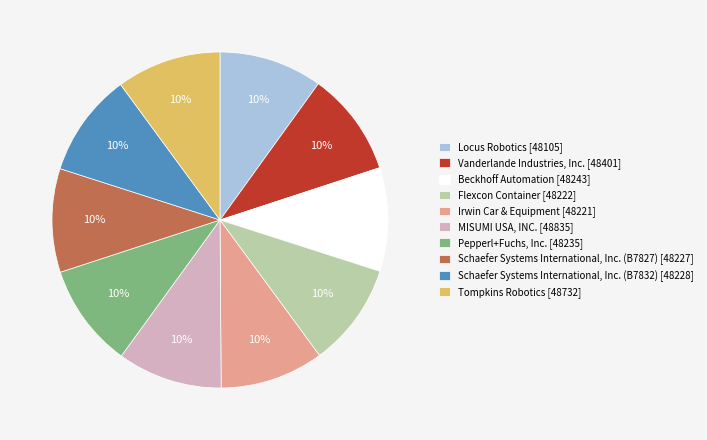

Combined, do MISUMI USA, INC. [48835] and Locus Robotics [48105] account for over 50%?

No